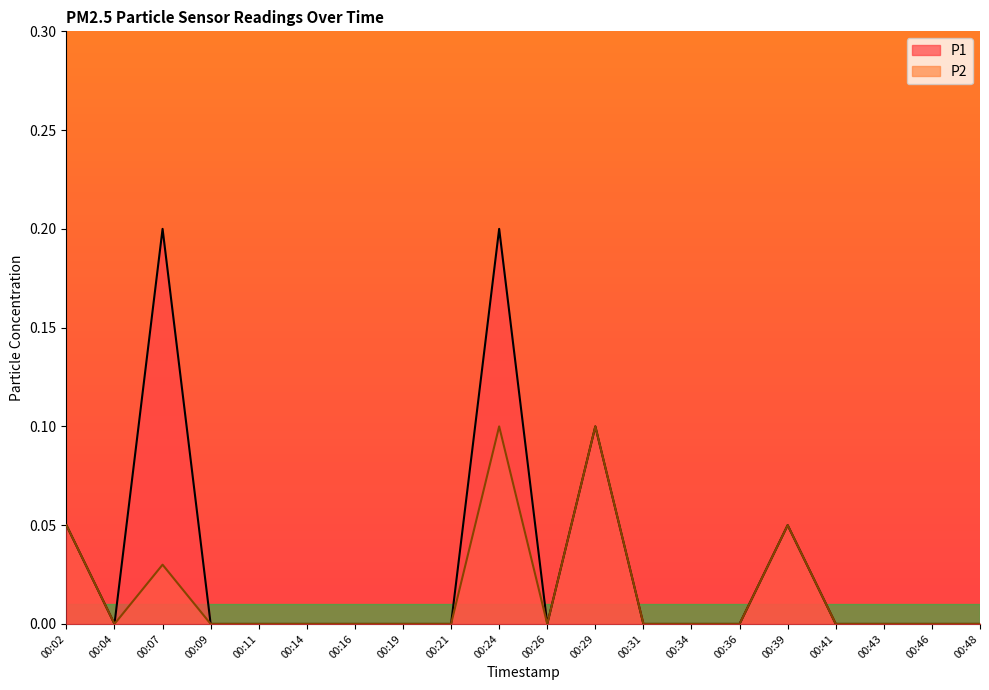

True or false: P2 and P1 cross at least once.

False